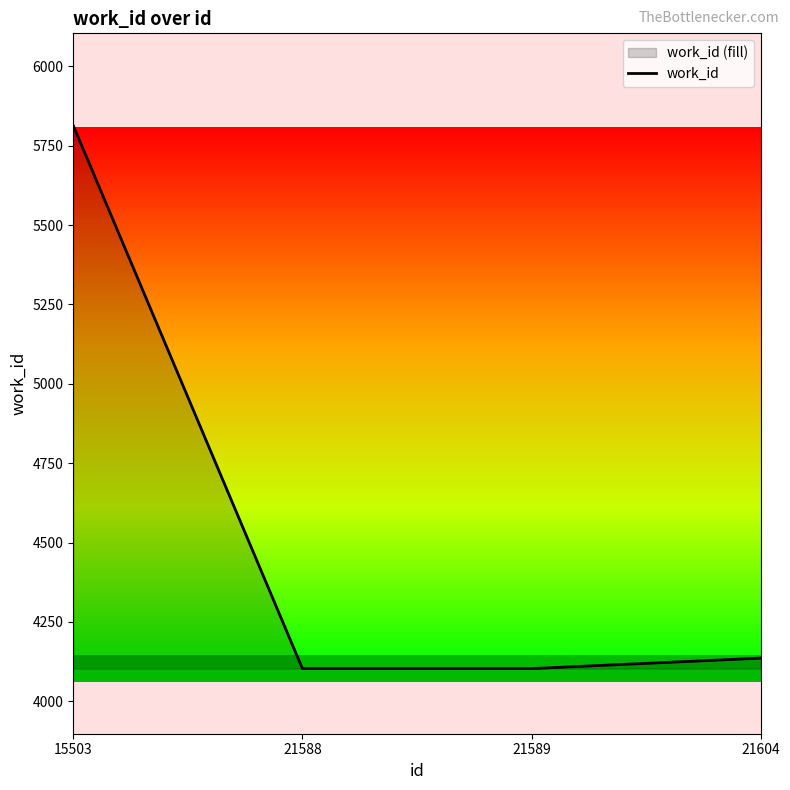

What is the smallest value displayed?

4103